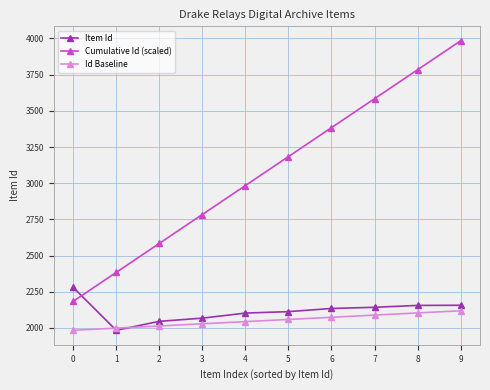

How many intersections are there between Id Baseline and Item Id?

2